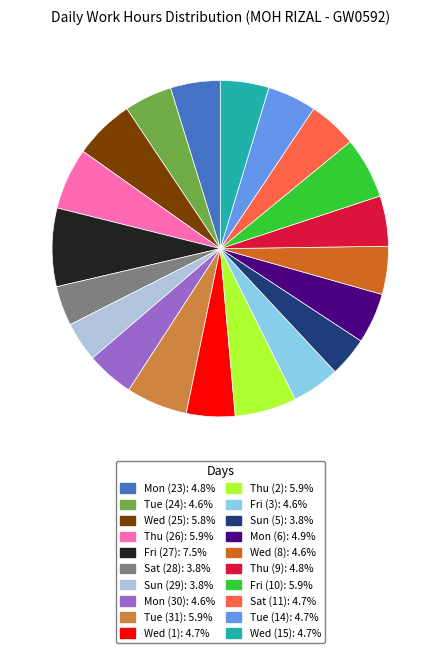

Do Tue (24) and Tue (31) together represent more than half of the pie?

No